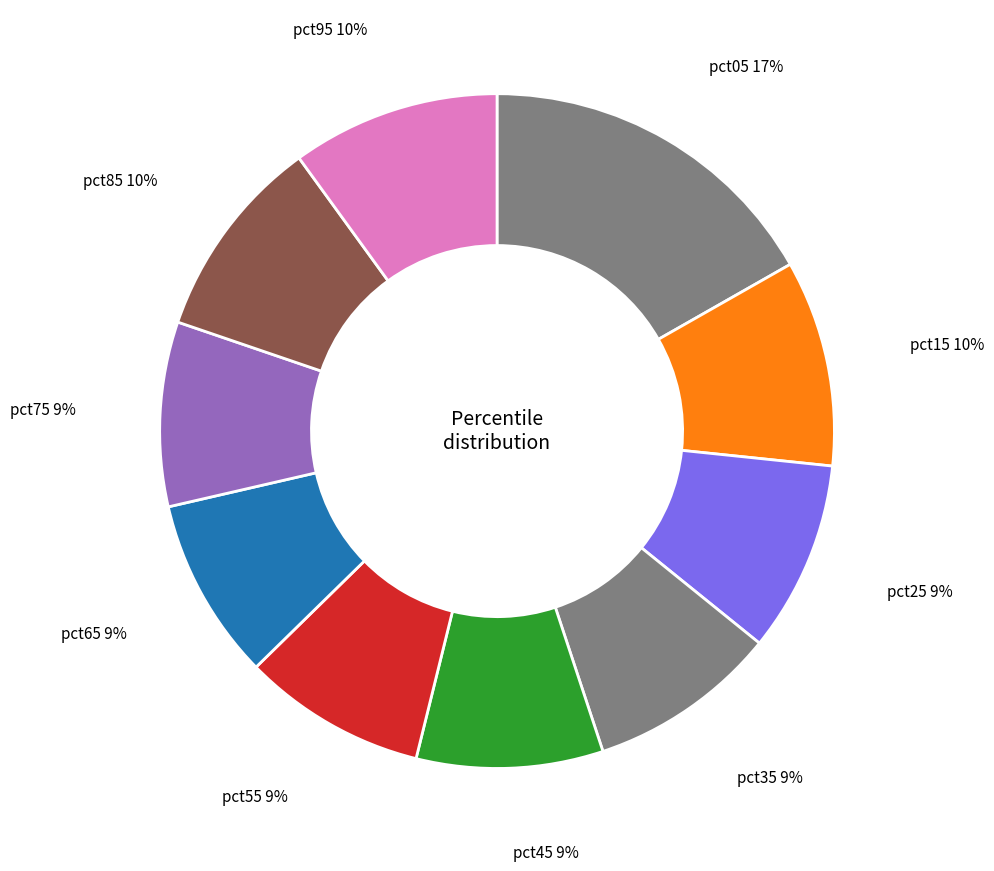

How many segments does this pie chart have?

10